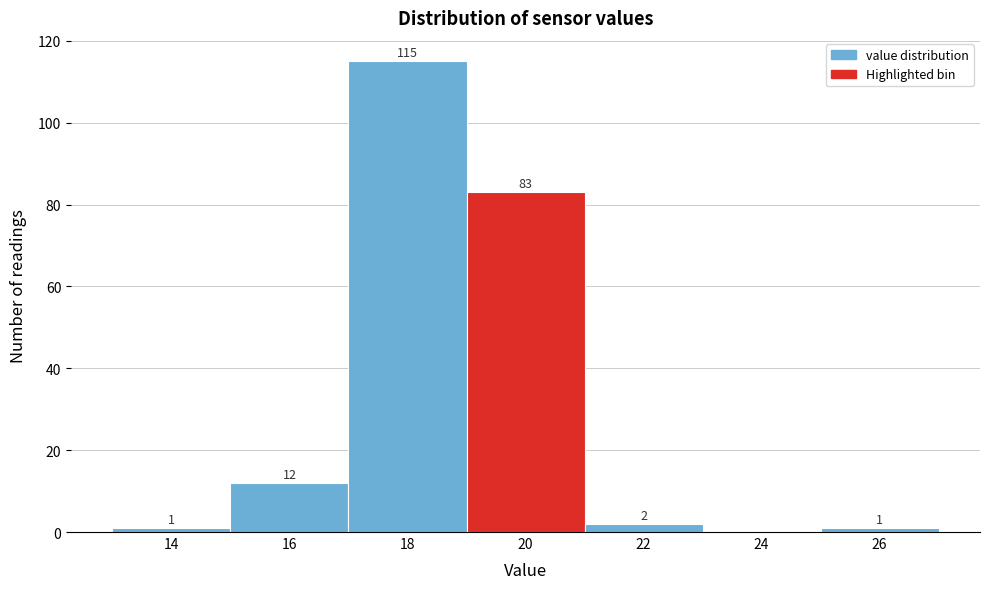

Reading left to right, list all the values displayed in this chart.

14=1	16=12	18=115	20=83	22=2	24=0	26=1